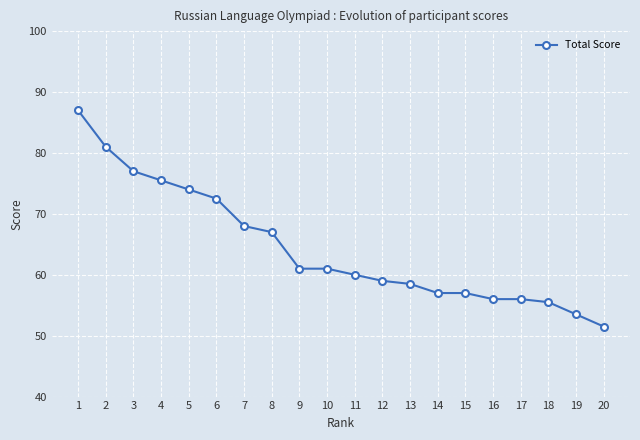

What is the minimum value shown in the chart?

51.5